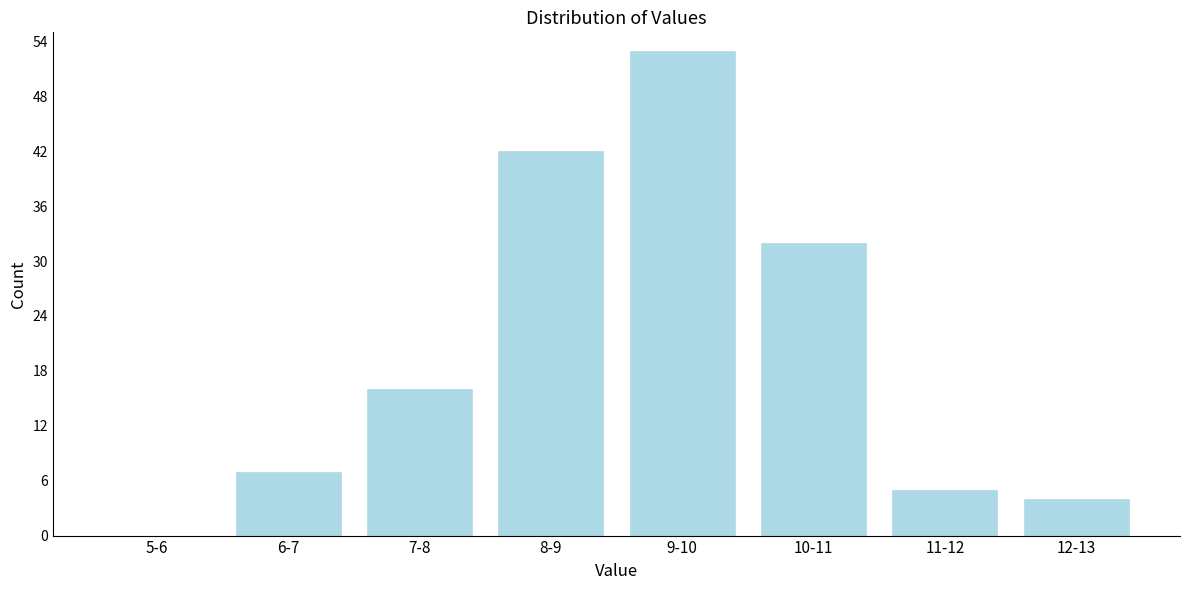

Reading left to right, list all the values displayed in this chart.

5-6=0	6-7=7	7-8=16	8-9=42	9-10=53	10-11=32	11-12=5	12-13=4